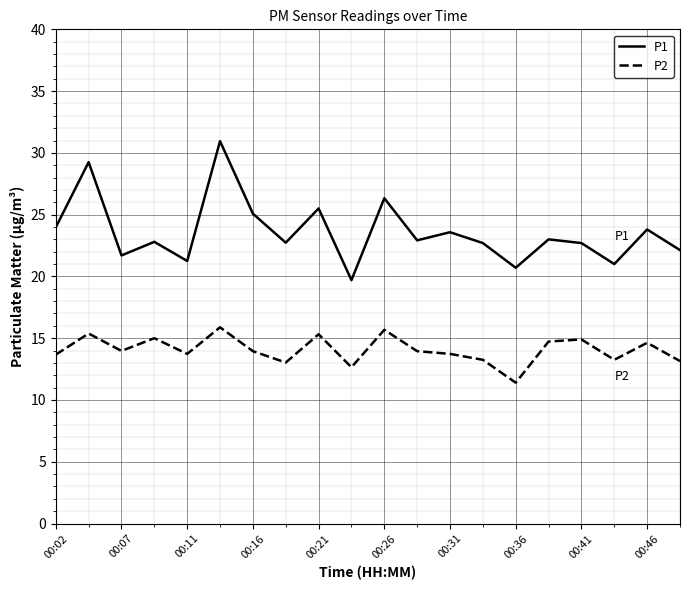

What are all the series names shown in the legend?

P1, P2